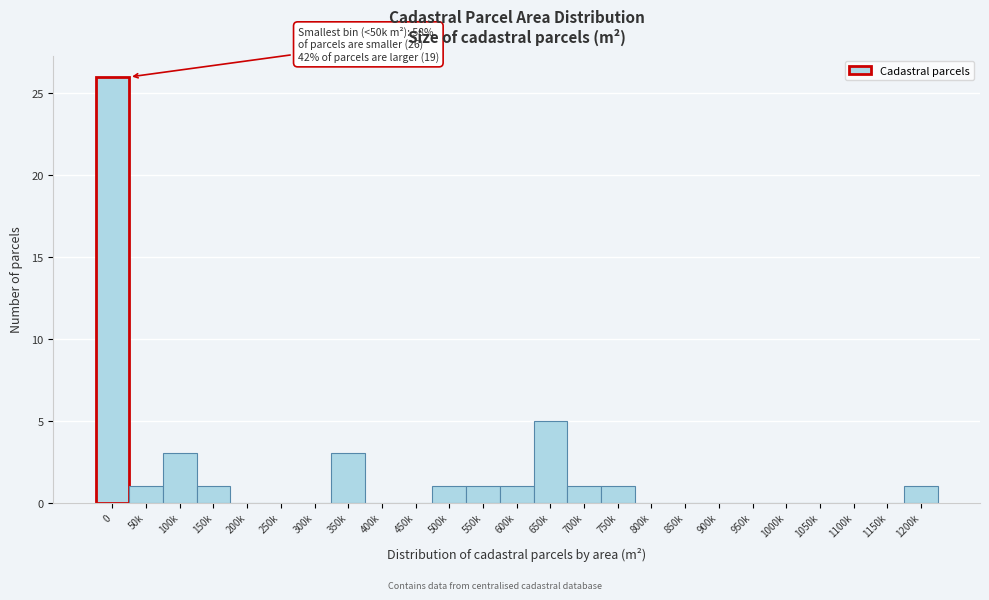

Reading left to right, list all the values displayed in this chart.

0=26	50k=1	100k=3	150k=1	200k=0	250k=0	300k=0	350k=3	400k=0	450k=0	500k=1	550k=1	600k=1	650k=5	700k=1	750k=1	800k=0	850k=0	900k=0	950k=0	1000k=0	1050k=0	1100k=0	1150k=0	1200k=1